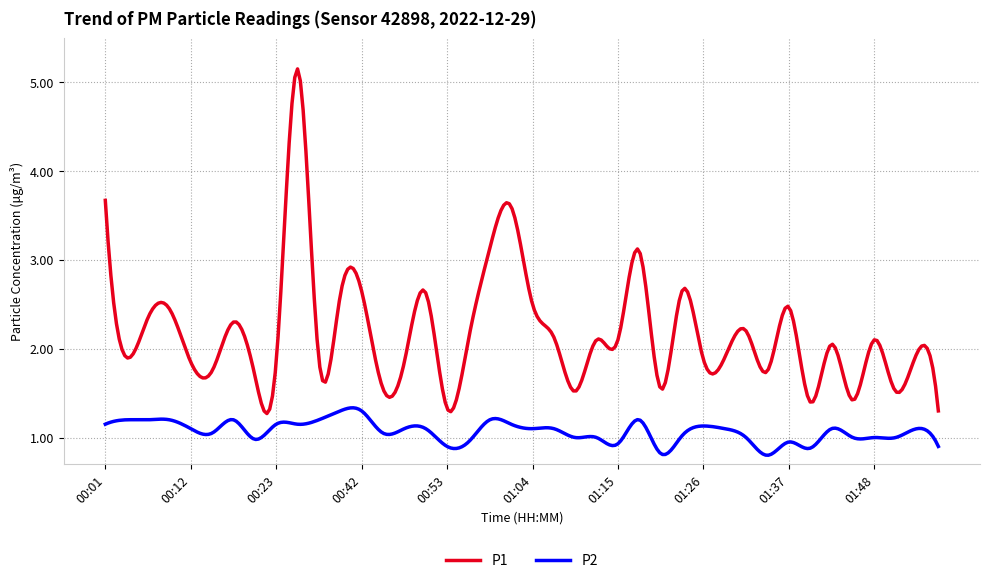

List the series in order of their overall mean, highest first.

P1, P2